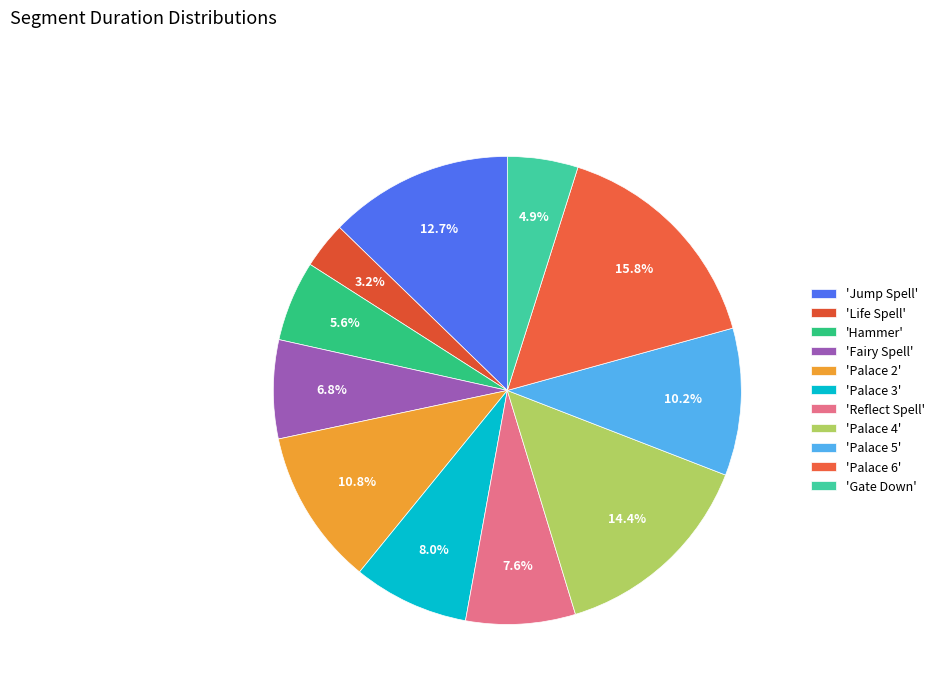

Rank the categories by value from highest to lowest.

Palace 6, Palace 4, Jump Spell, Palace 2, Palace 5, Palace 3, Reflect Spell, Fairy Spell, Hammer, Gate Down, Life Spell